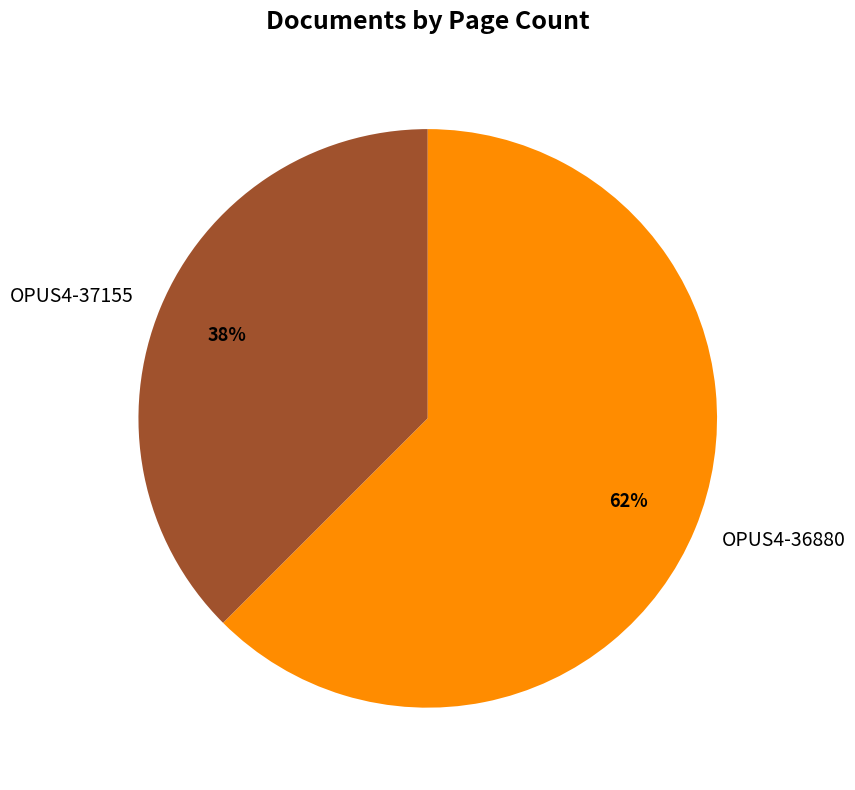

Which slice is the largest?

OPUS4-36880